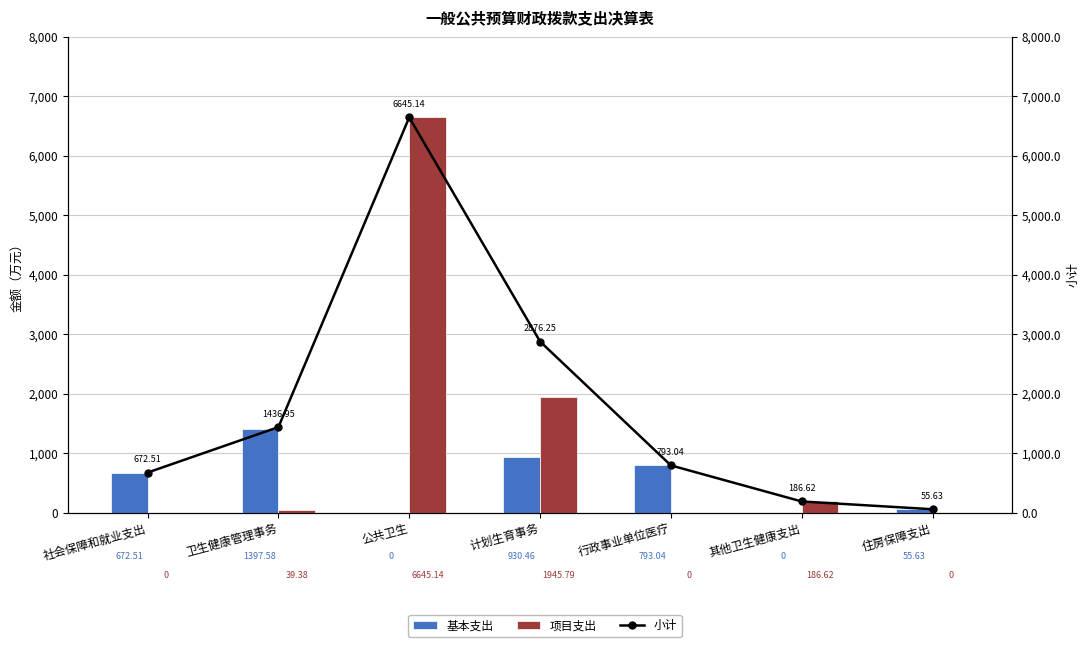

What are all the series names shown in the legend?

基本支出, 项目支出, 小计